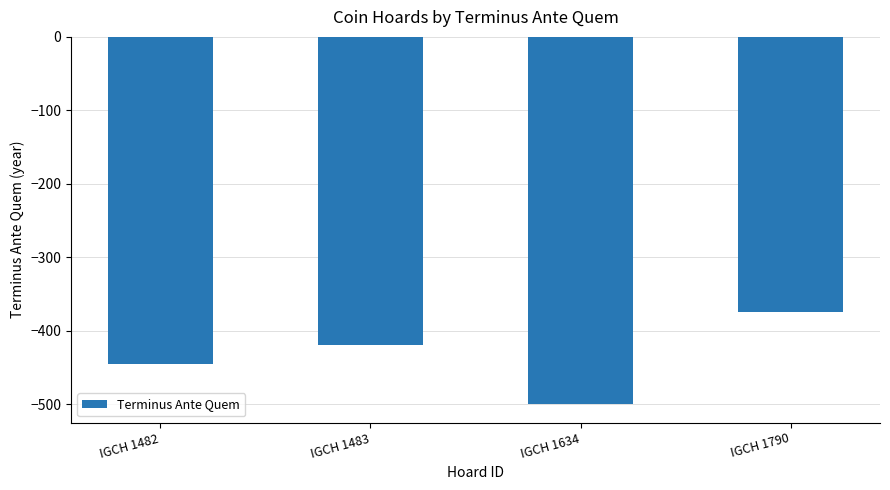

At which label does the data first exceed -420?

IGCH 1790